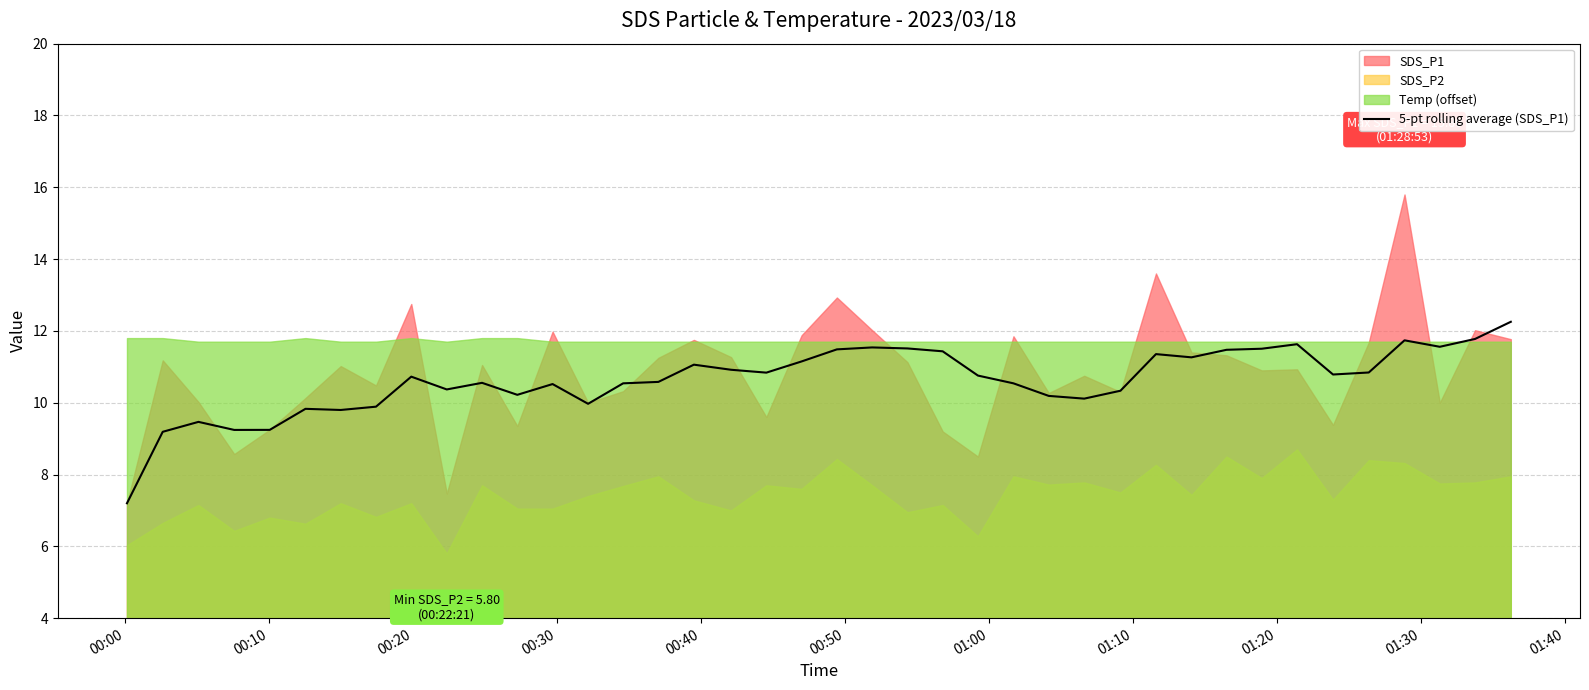

True or false: the data has more than 0 interior local peaks.

True